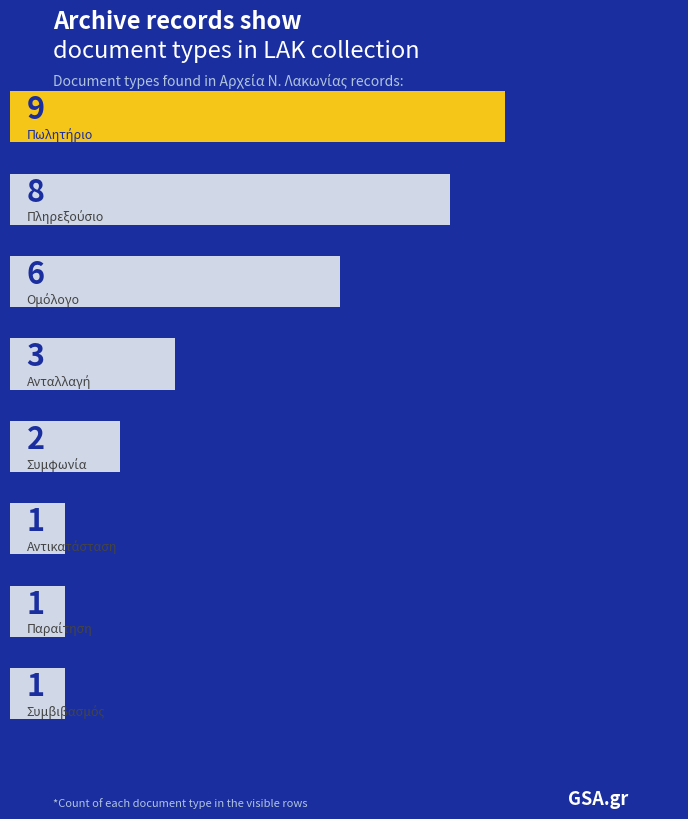

True or false: the data shows 9 at 0.

True